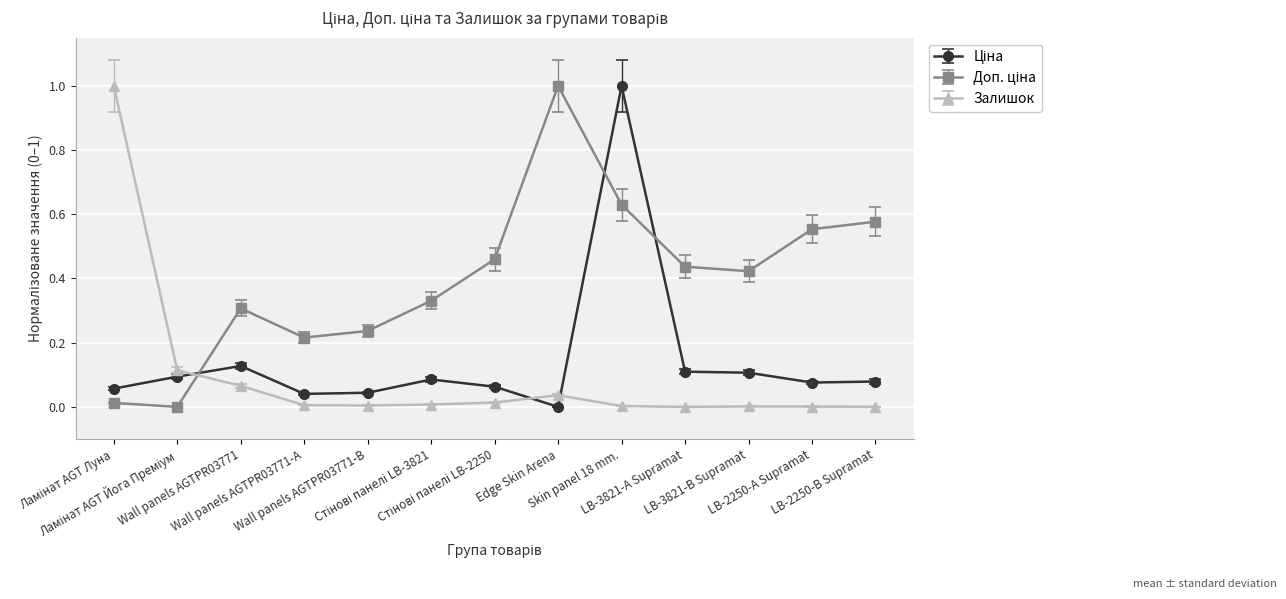

What is the difference between the maximum and minimum values in the Залишок series?

1.0